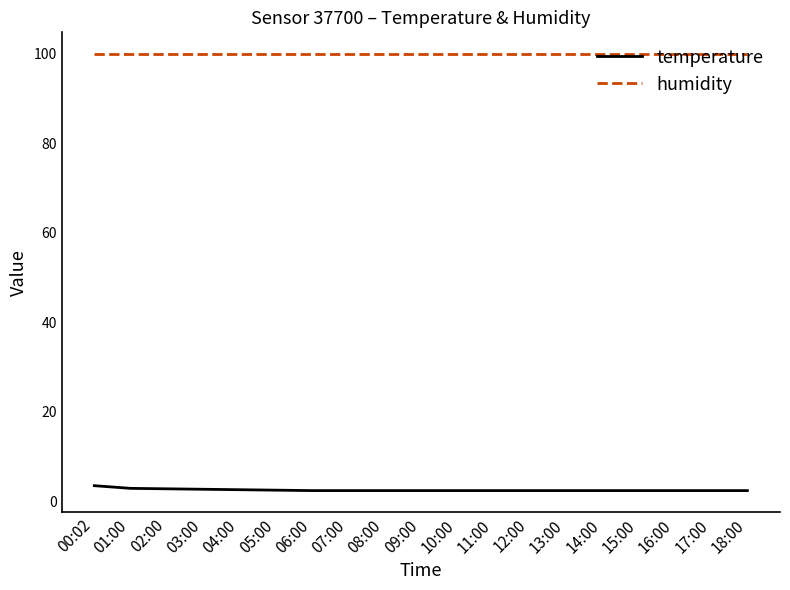

At 02:00, list the series in order from largest to smallest.

humidity, temperature